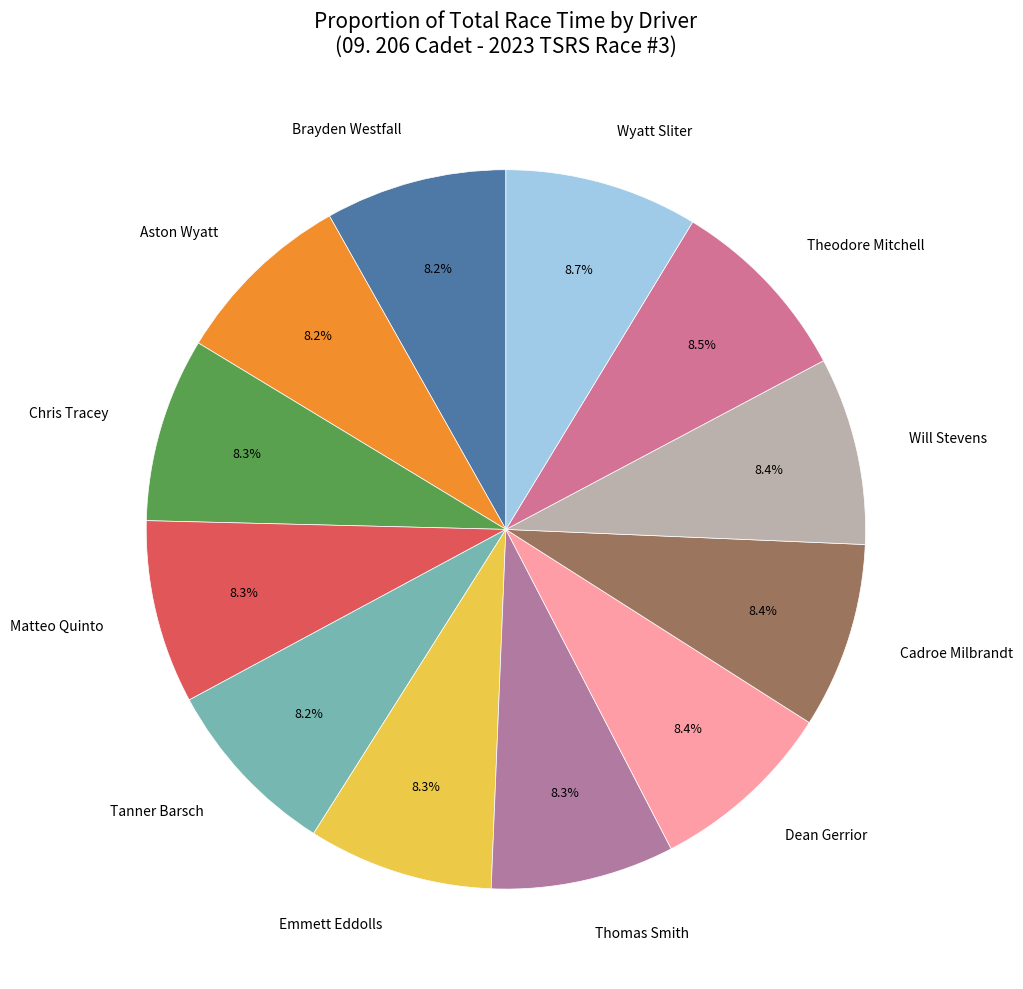

Approximately how many times larger is the value at Chris Tracey compared to Tanner Barsch?

1.0